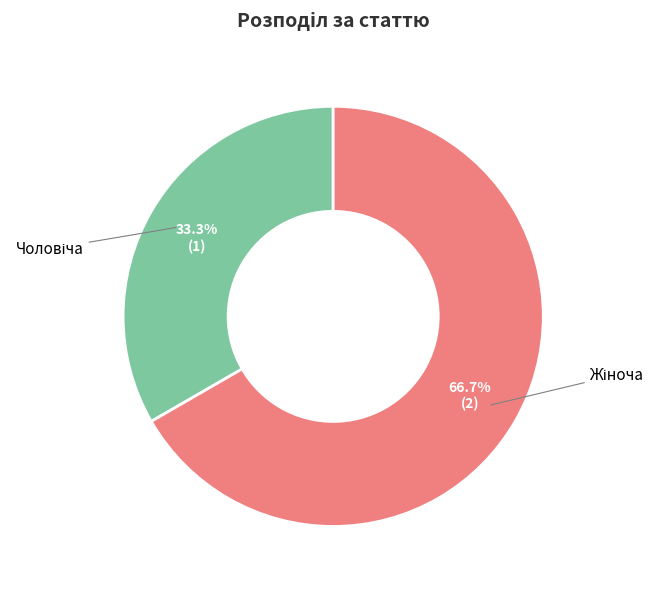

Does any single category account for the majority?

Yes